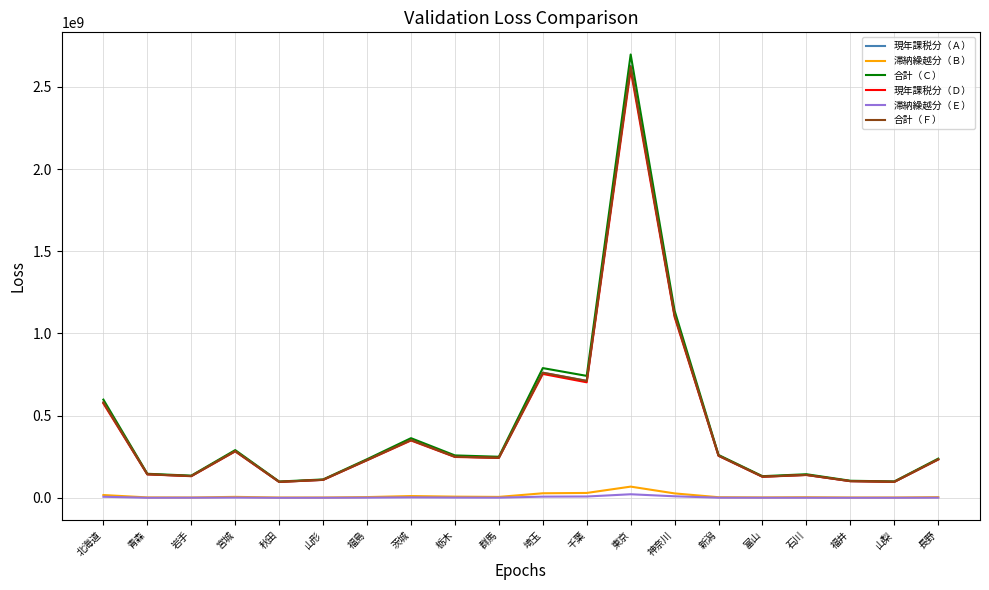

The 現年課税分（Ｄ） series shows 388406199 at 宮城. True or false?

False